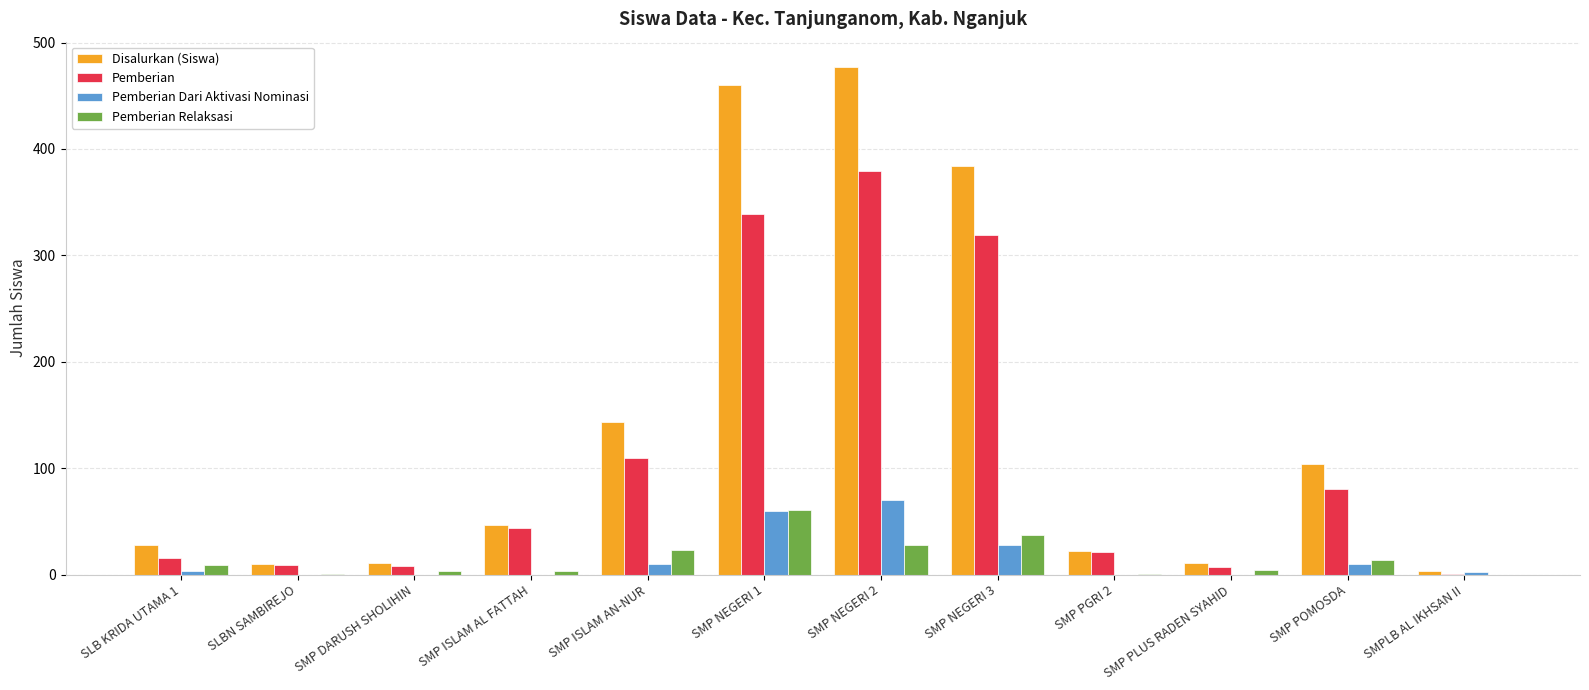

What is the sum of all Pemberian values?

1333